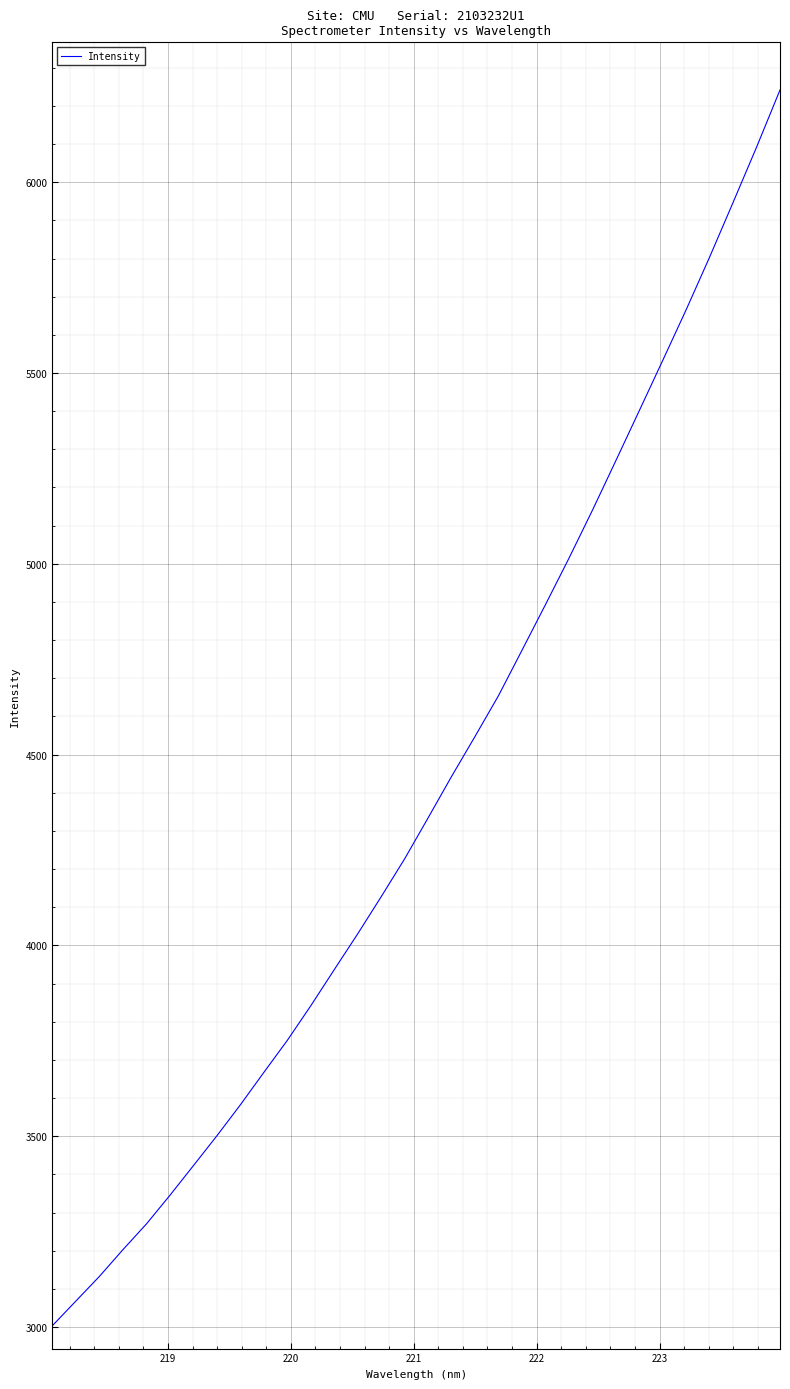

What is the maximum value shown in the chart?

6241.7